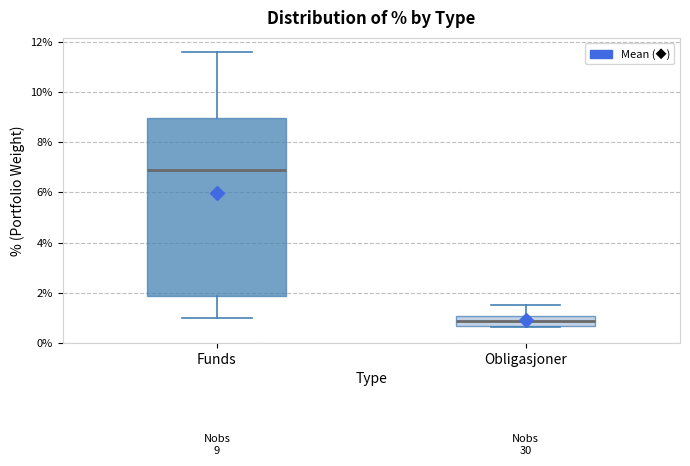

Which box has the lowest median line?

Obligasjoner